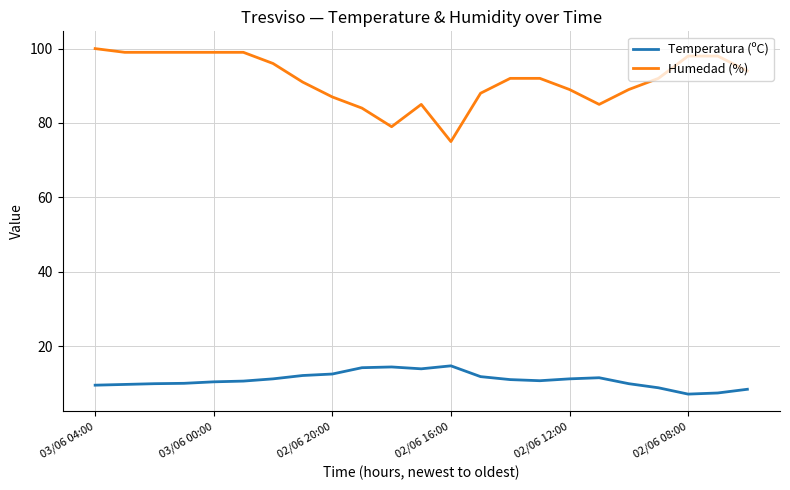

True or false: Humedad (%) and Temperatura (ºC) intersect in this chart.

False